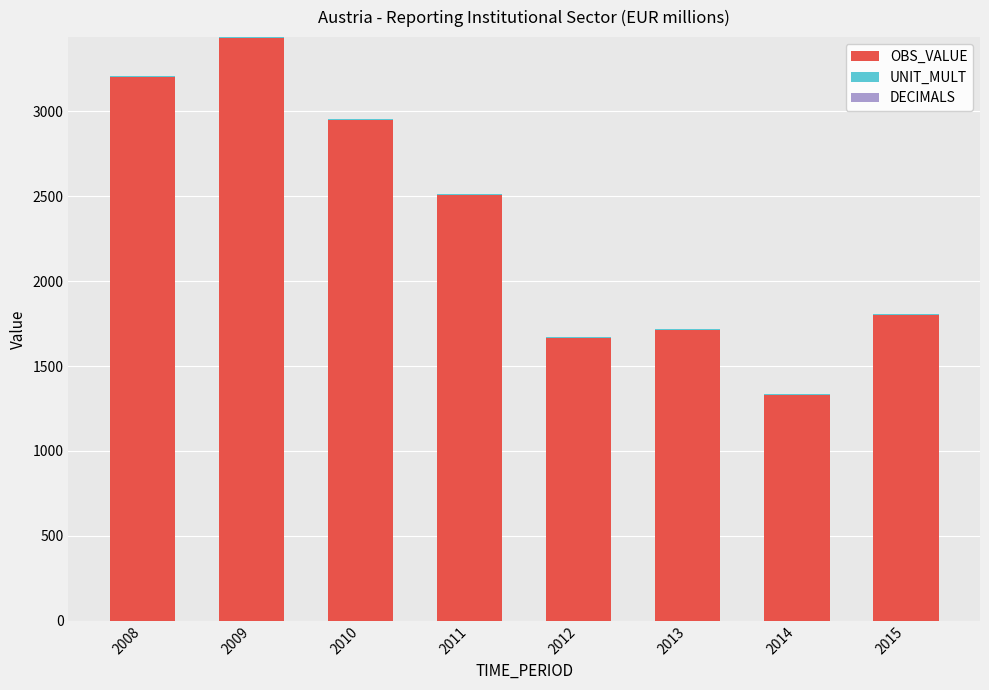

At which label does OBS_VALUE reach its peak?

2009